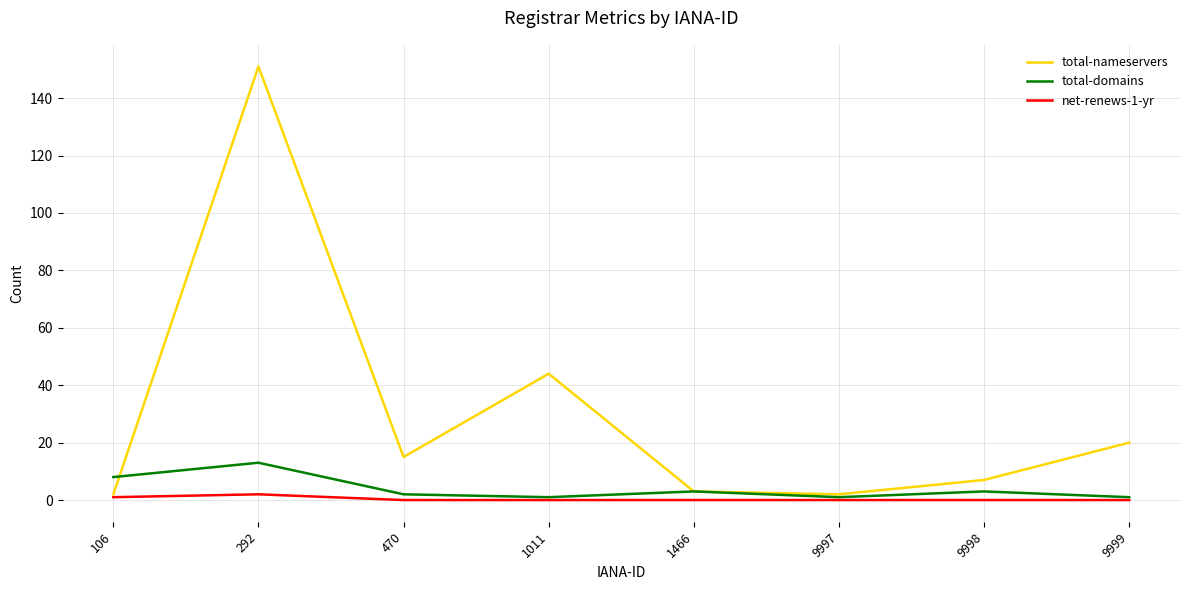

Rank the series by their maximum value, from lowest to highest.

net-renews-1-yr, total-domains, total-nameservers